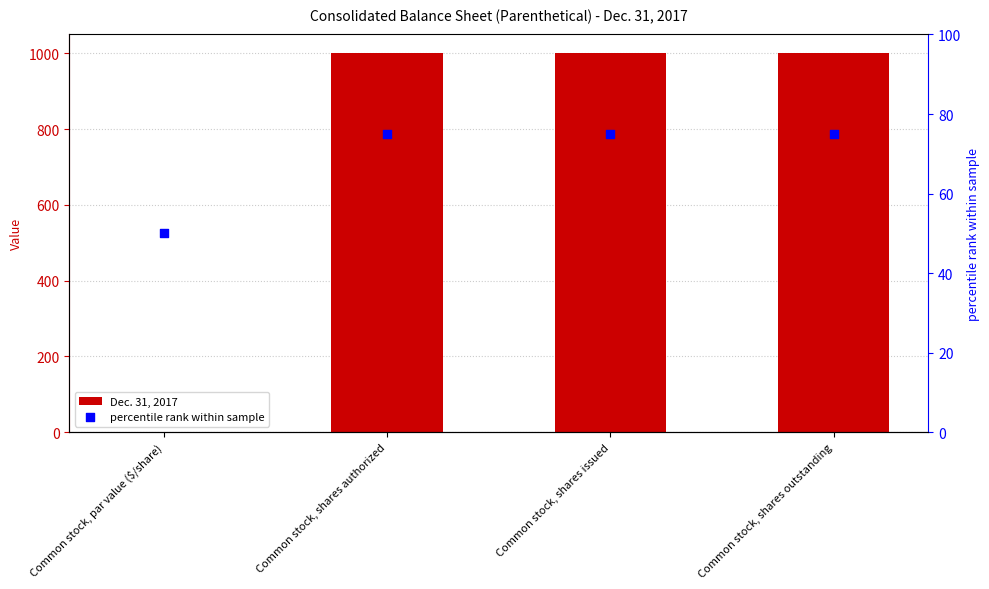

Which series has the largest Y range (max minus min)?

Dec. 31, 2017